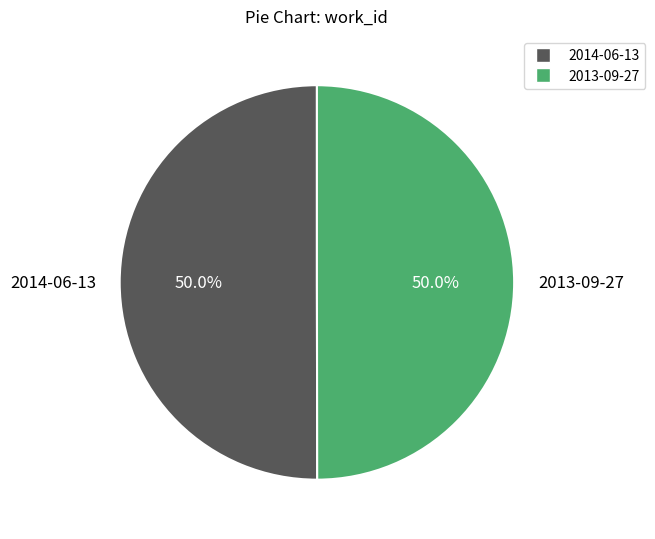

Approximately how many times larger is the value at 2014-06-13 compared to 2013-09-27?

1.0